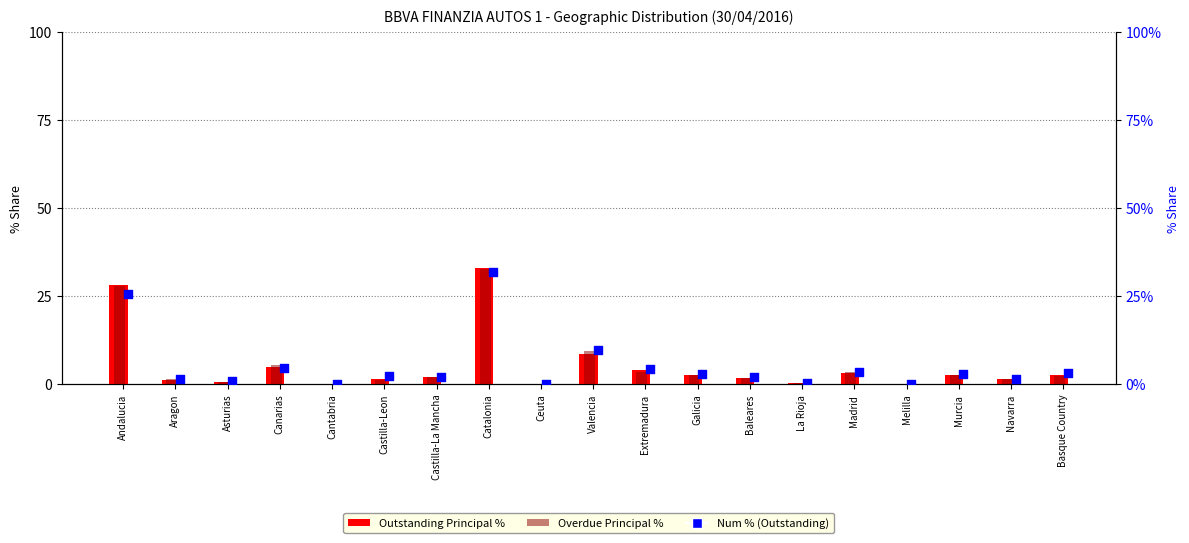

What is the total value across all series at Murcia?

8.2